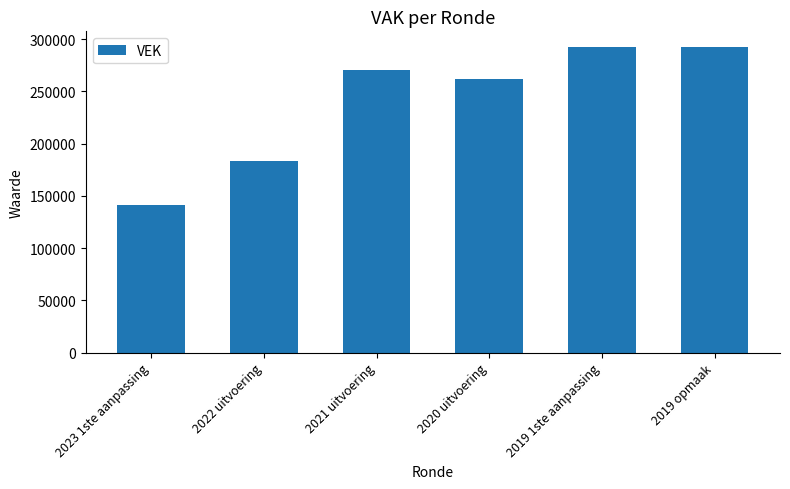

What is the minimum value shown in the chart?

141539